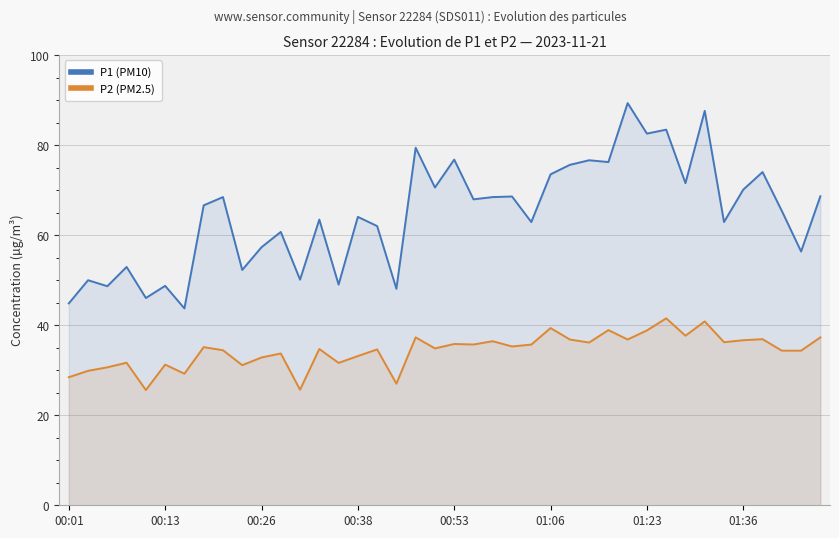

What is the difference between the second highest and minimum values in the P1 (PM10) series?

43.9